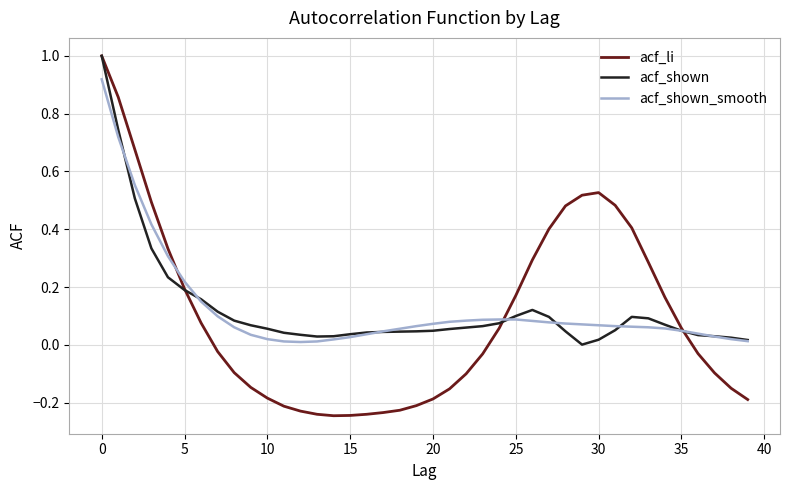

What is the maximum value shown in the chart?

1.0